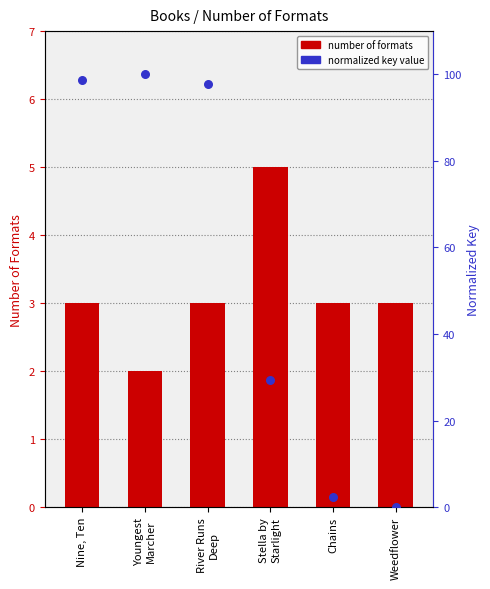

What is the total value across all series at Chains?

5.4